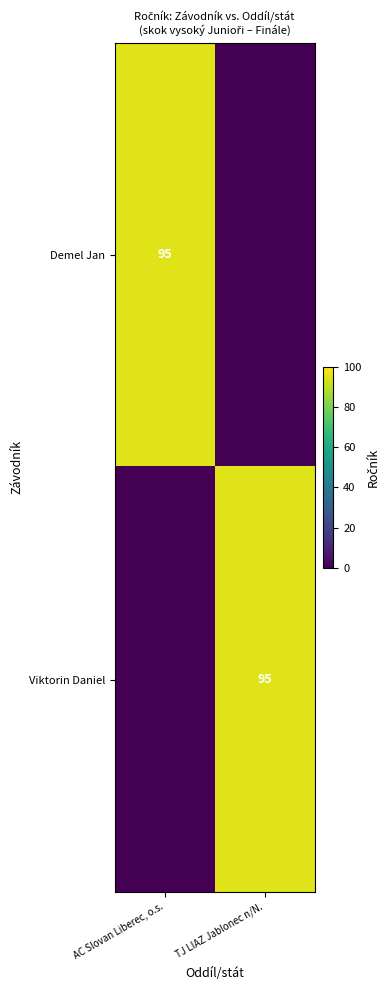

The Viktorin Daniel series shows 48 at TJ LIAZ Jablonec n/N.. True or false?

False